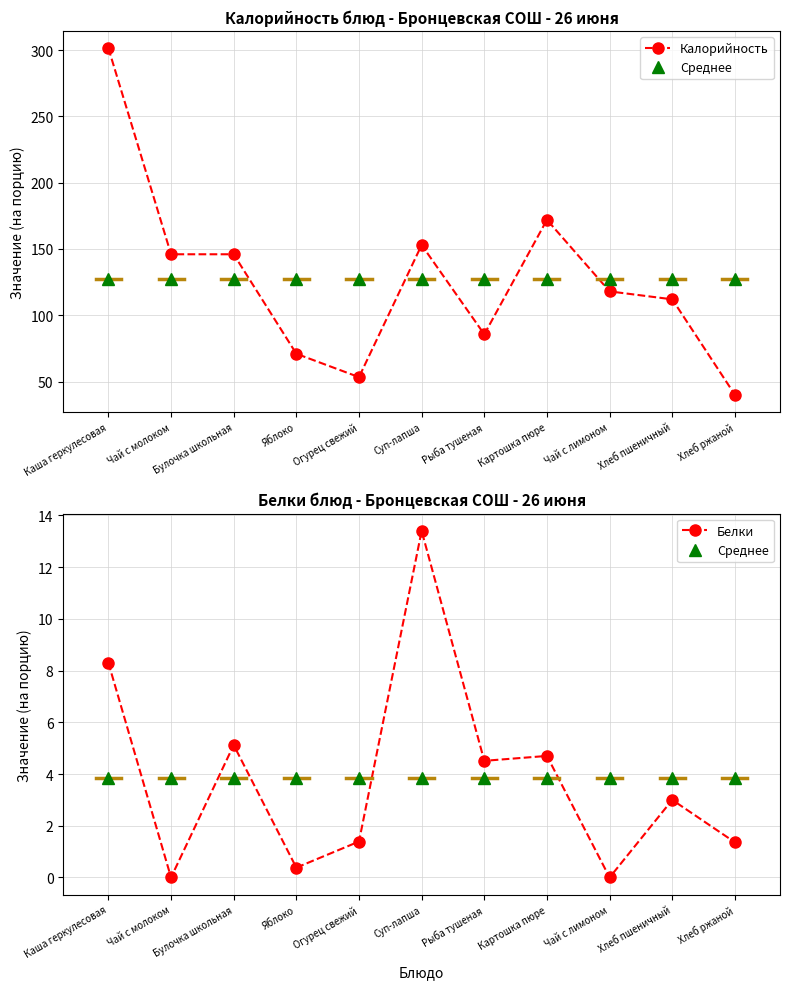

Reading left to right, extract all data points from this chart.

Калорийность: 301.5	146.0	146.0	70.9	53.3	153.0	85.6	172.0	118.0	112.0	40.0
Среднее: 3.8	3.8	3.8	3.8	3.8	3.8	3.8	3.8	3.8	3.8	3.8
Белки: 8.3	0.0	5.1	0.4	1.4	13.4	4.5	4.7	0.0	3.0	1.4